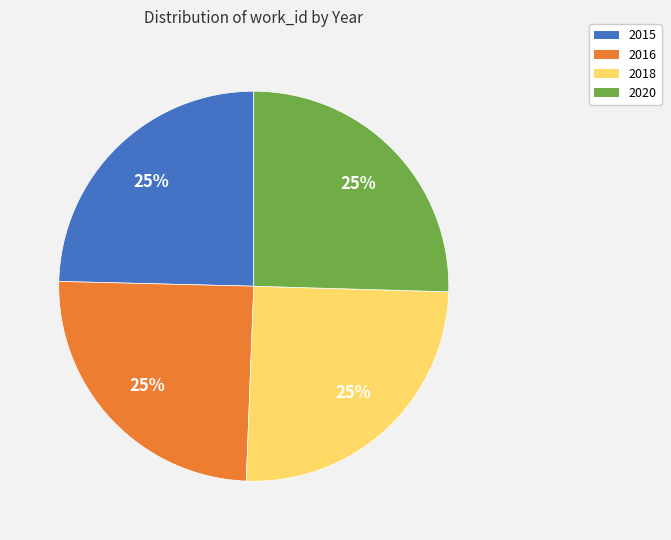

To the nearest percent, what portion does 2015 represent?

25%